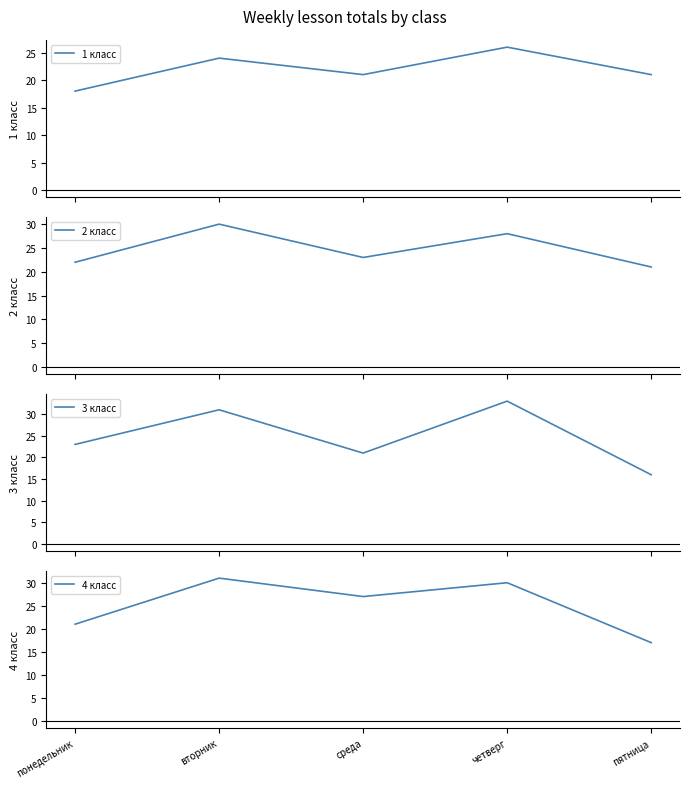

After their last crossing, which series has the higher values: 3 класс or 2 класс?

2 класс